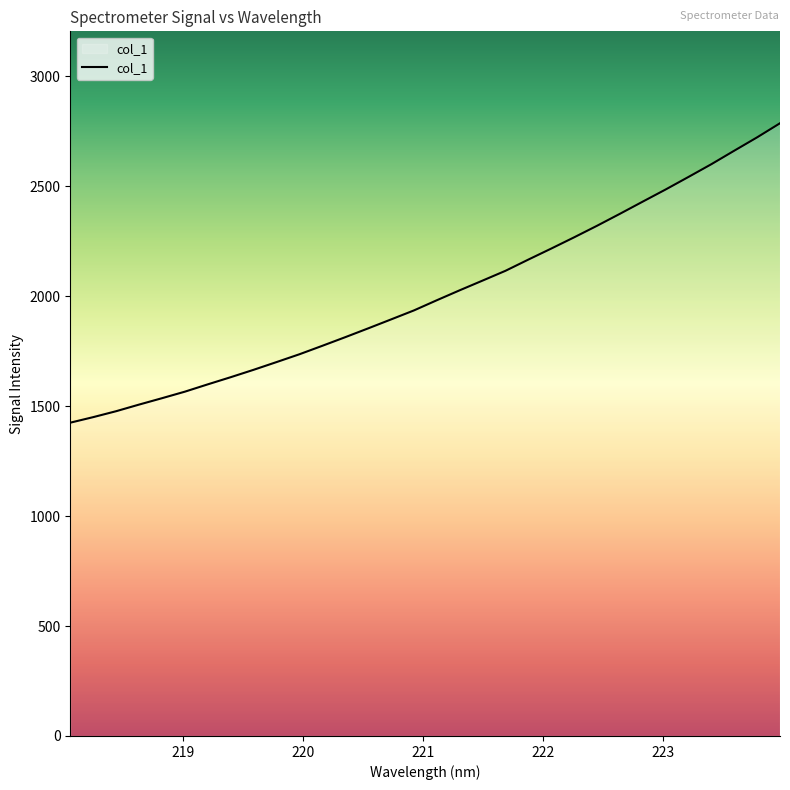

What is the difference between the maximum and minimum values?

1361.9